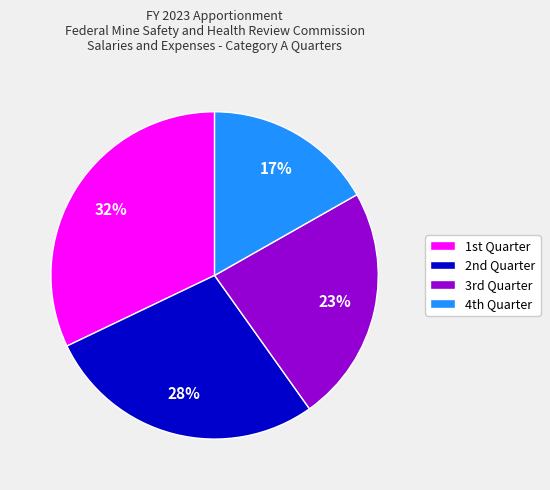

Is there any slice that represents more than half of the pie?

No